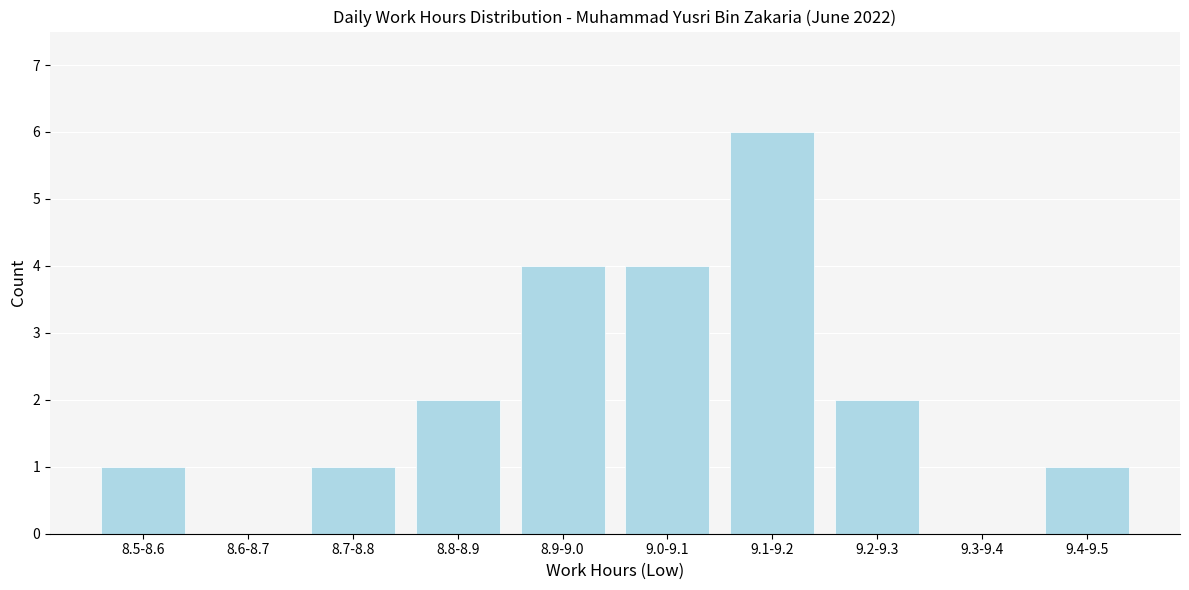

Reading left to right, extract all data points from this chart.

8.5-8.6=1	8.6-8.7=0	8.7-8.8=1	8.8-8.9=2	8.9-9.0=4	9.0-9.1=4	9.1-9.2=6	9.2-9.3=2	9.3-9.4=0	9.4-9.5=1